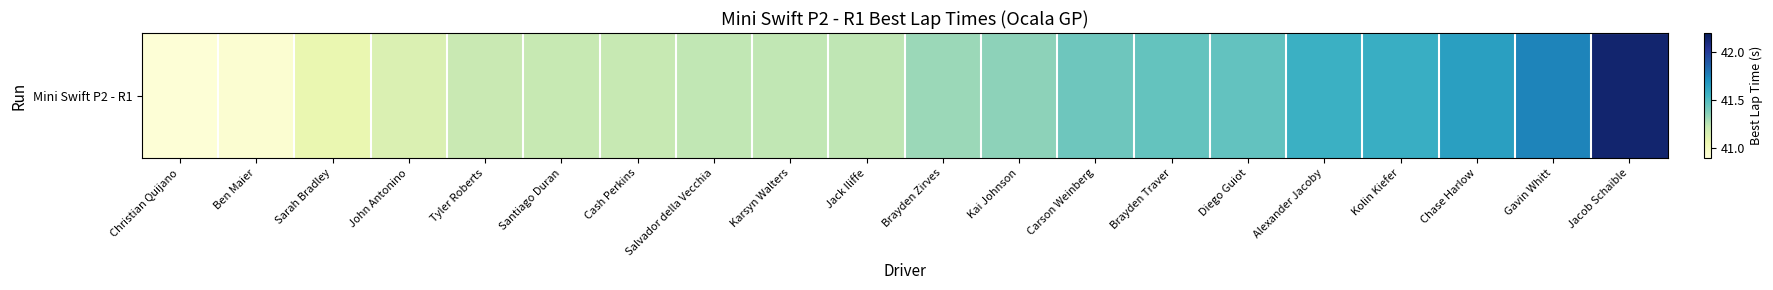

Where is the data nearest to the value 41?

Ben Maier